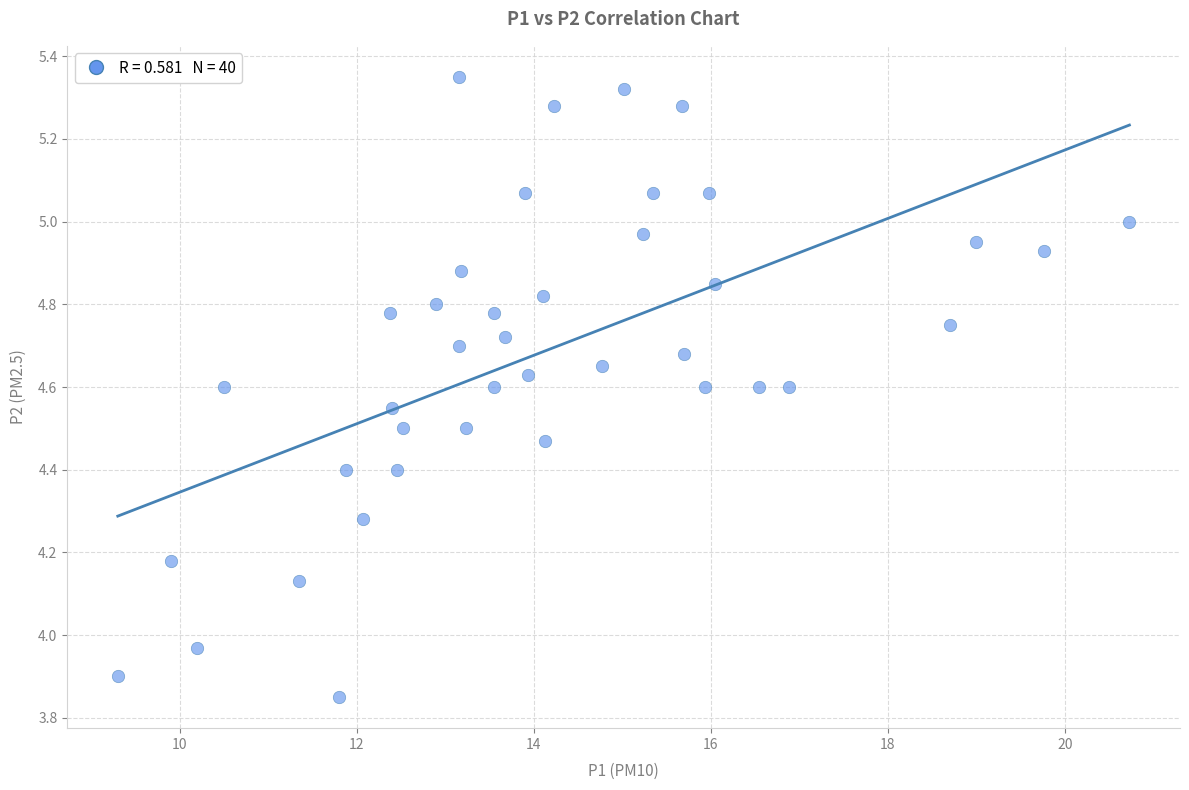

What is the range of Y values (max minus min)?

1.5